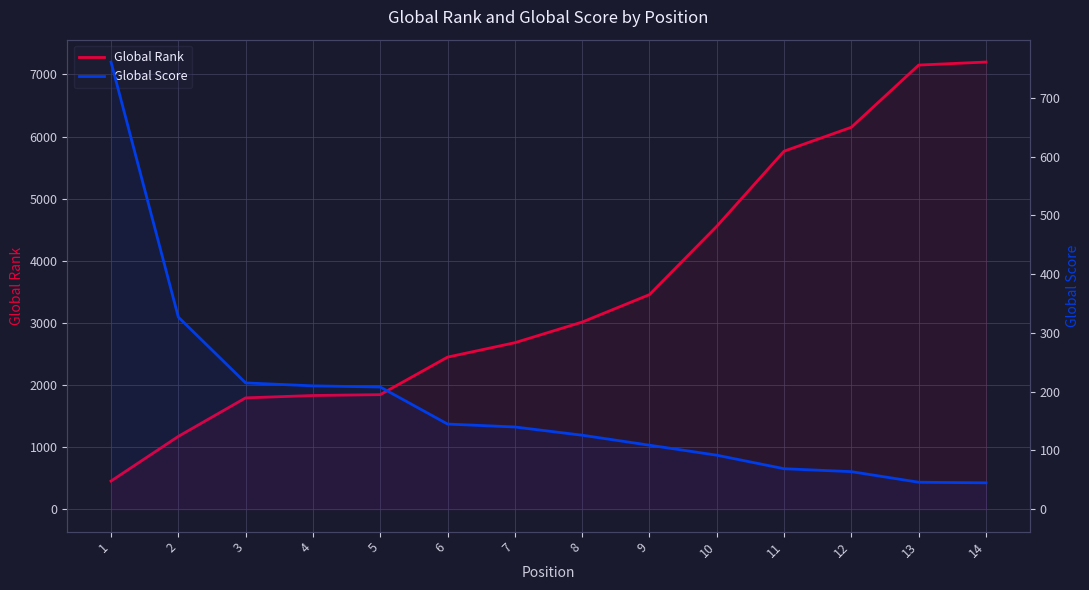

Between 11 and 13, which series saw the biggest shift?

Global Rank